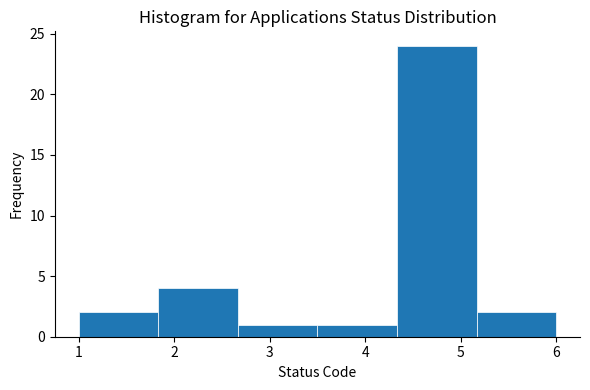

Reading left to right, transcribe this chart: for each bar, give the range it covers on the x-axis and its height. Neither the bar edges nor the heights are printed on the chart, so give them approximately, as read against the axes.

1.0 to 1.8: 2
1.8 to 2.7: 4
2.7 to 3.5: 1
3.5 to 4.3: 1
4.3 to 5.2: 24
5.2 to 6.0: 2